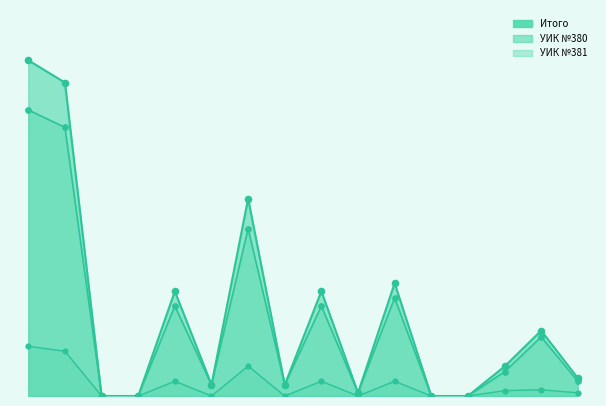

Is the value of УИК №381 at 15 greater than the value of УИК №380 at 7?

No